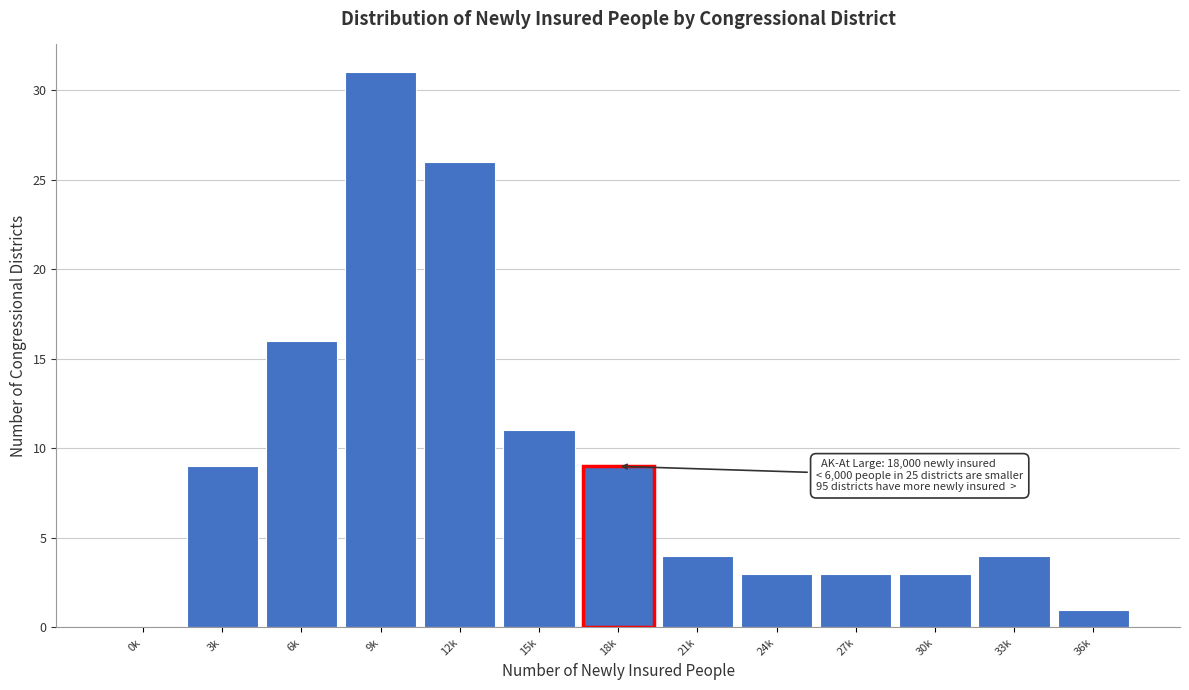

Reading right to left, what are all the values shown in this chart?

36k=1	33k=4	30k=3	27k=3	24k=3	21k=4	18k=9	15k=11	12k=26	9k=31	6k=16	3k=9	0k=0